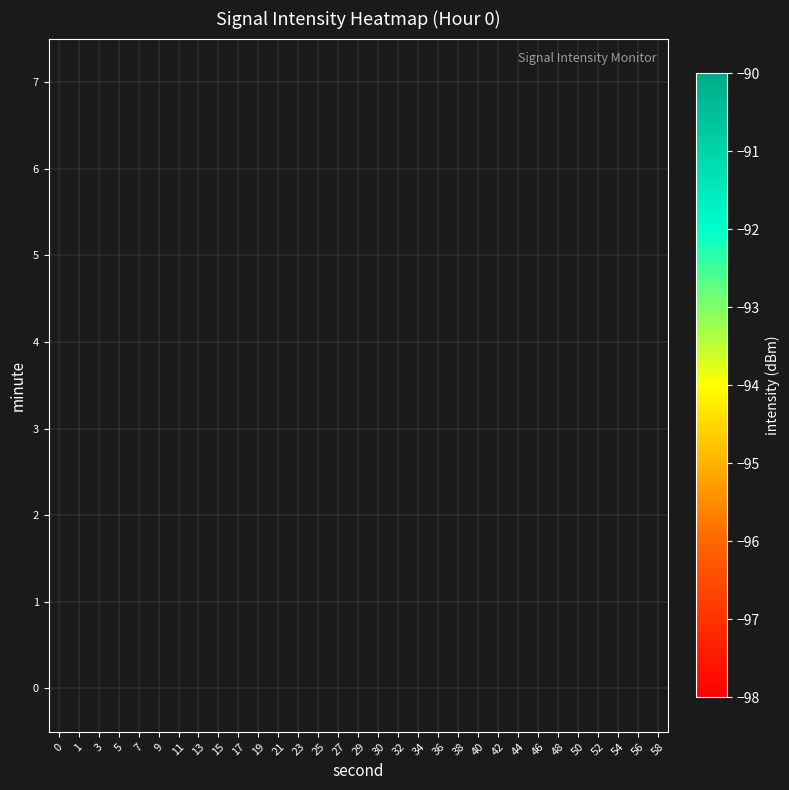

At which category does the chart reach its peak across all series?

30